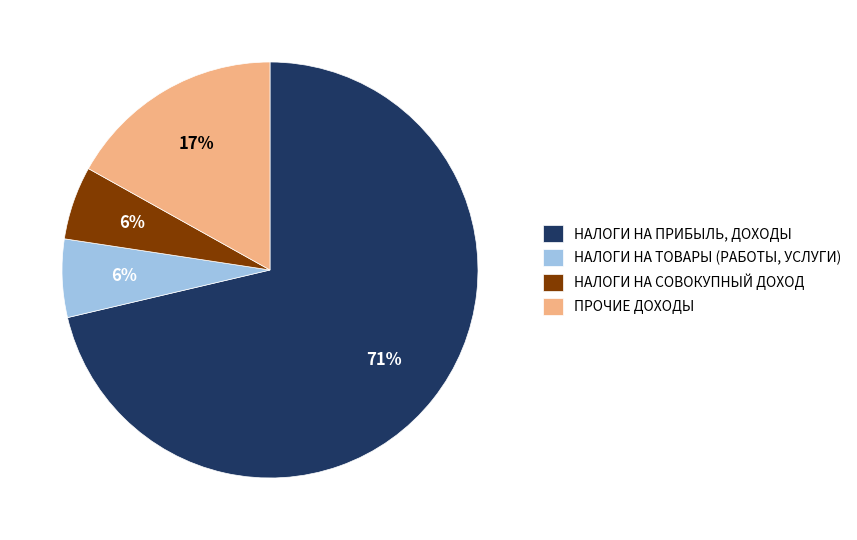

What is the ratio of the value at НАЛОГИ НА ТОВАРЫ (РАБОТЫ, УСЛУГИ) to the value at НАЛОГИ НА ПРИБЫЛЬ, ДОХОДЫ?

0.1